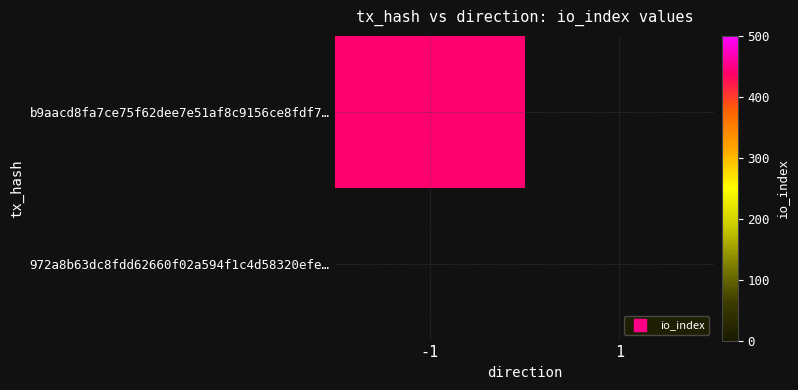

At which category is the sum across all series the highest?

-1